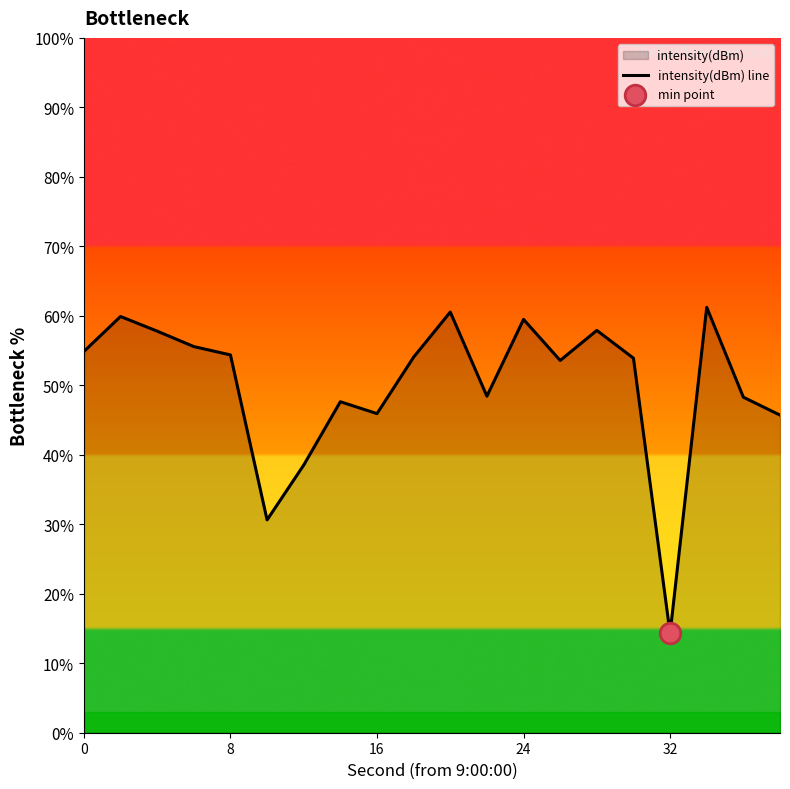

Approximately how many times larger is the value at 8 compared to 32?

3.8